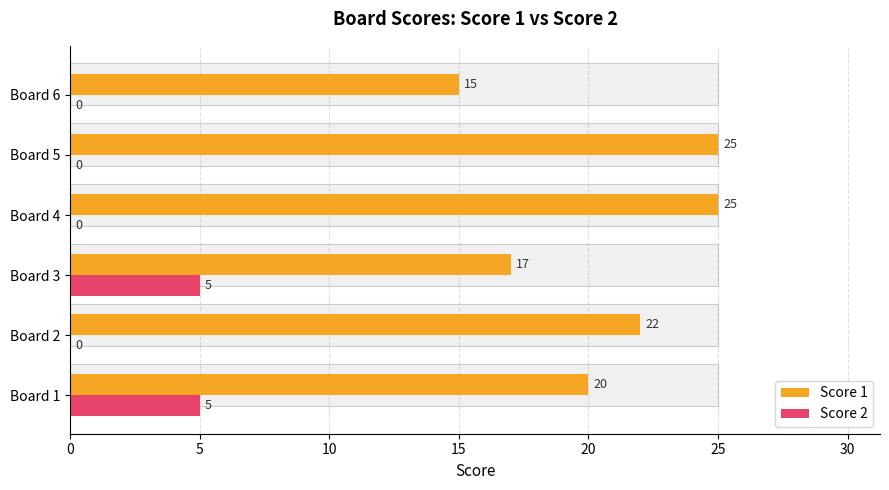

Are the bars grouped side by side (vs. stacked)?

Yes